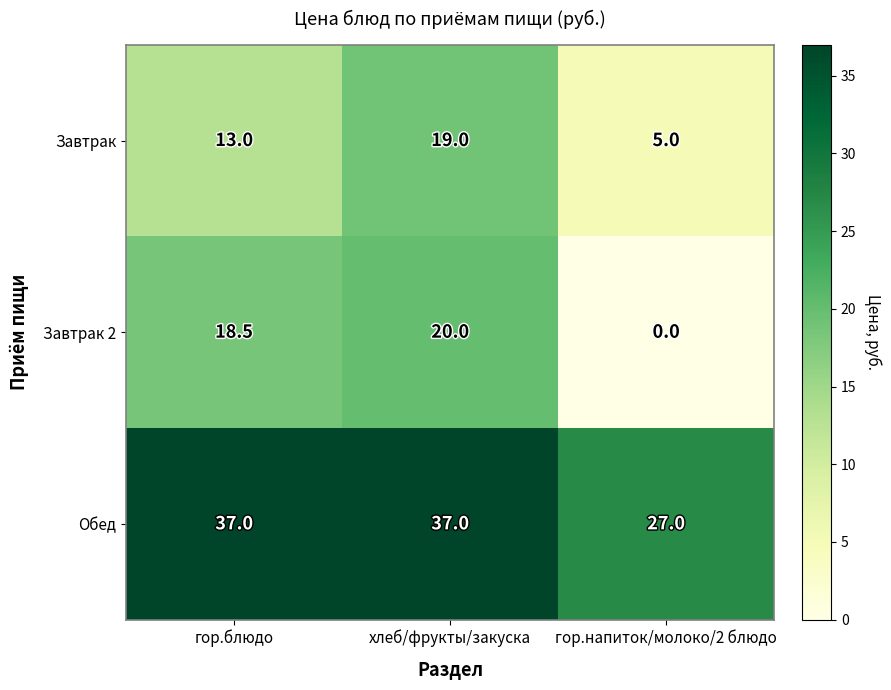

What is the spread (max minus min) of values at гор.напиток/молоко/2 блюдо?

27.0